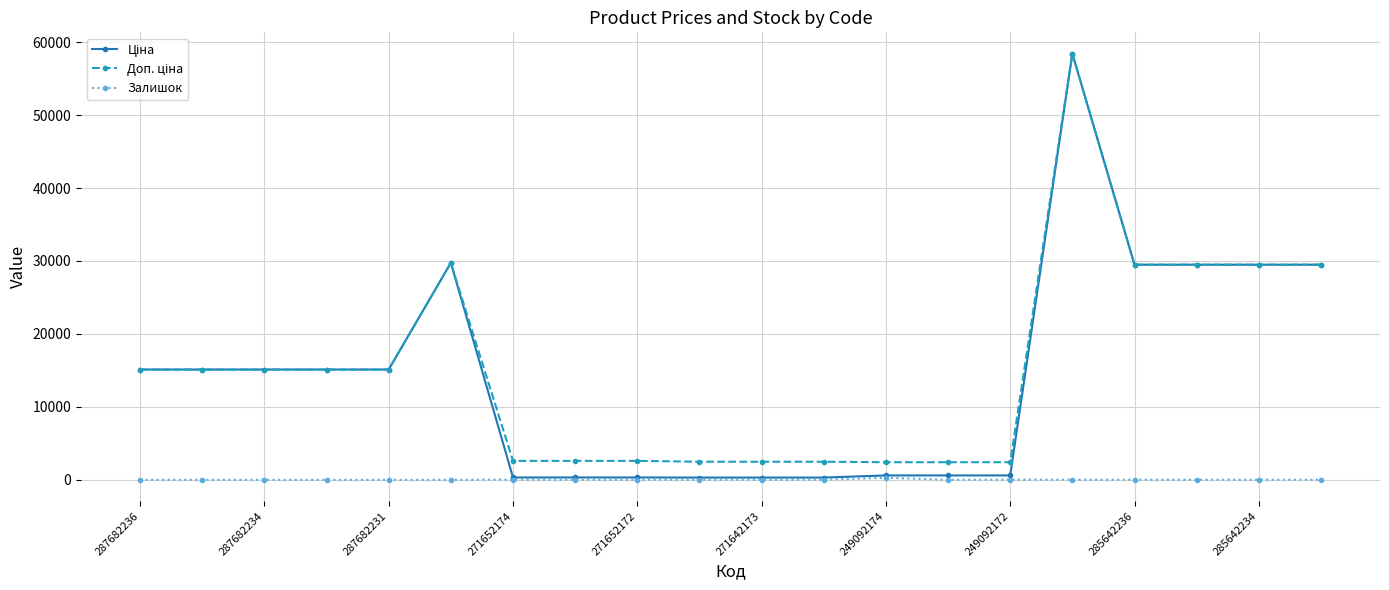

True or false: Залишок has more than 1 interior local peaks.

True